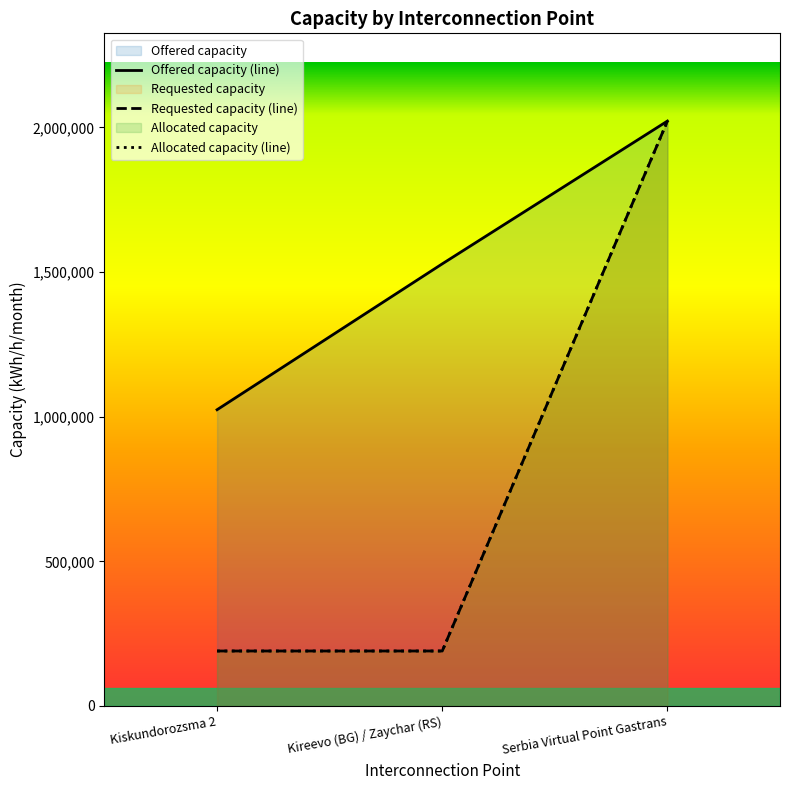

The Requested capacity series shows 190000 at Kiskundorozsma 2. True or false?

True